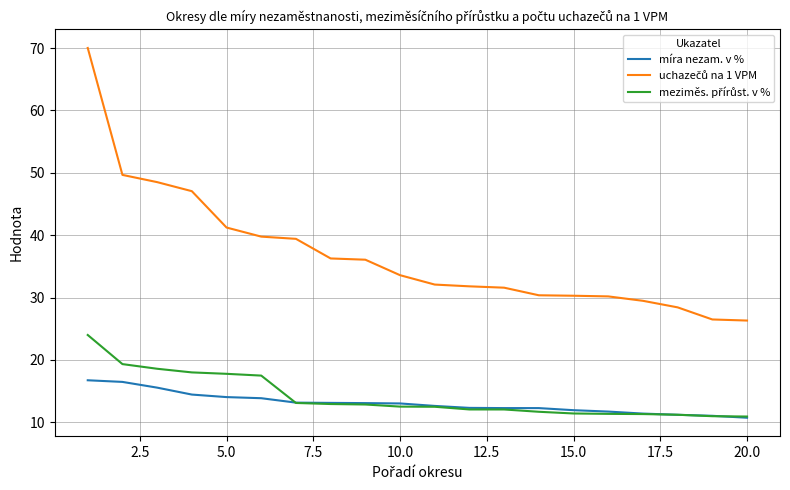

What is the minimum value for míra nezam. v %?

10.7